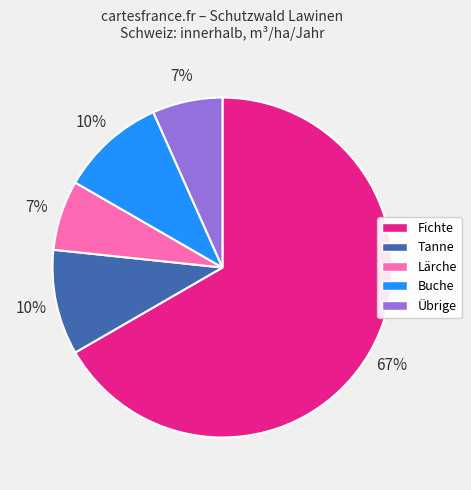

Does any single category account for the majority?

Yes